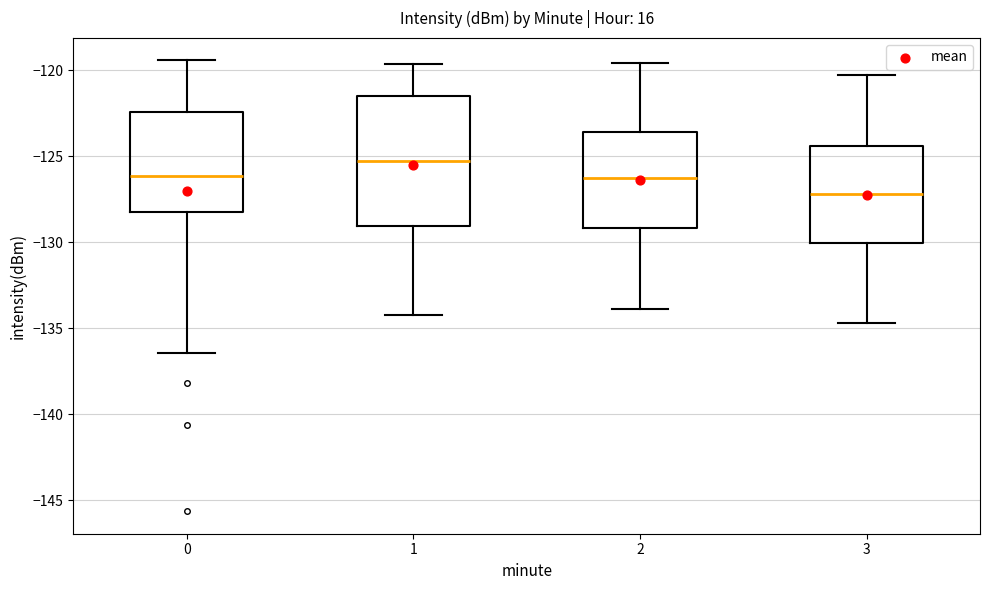

Which box has the highest median line?

1